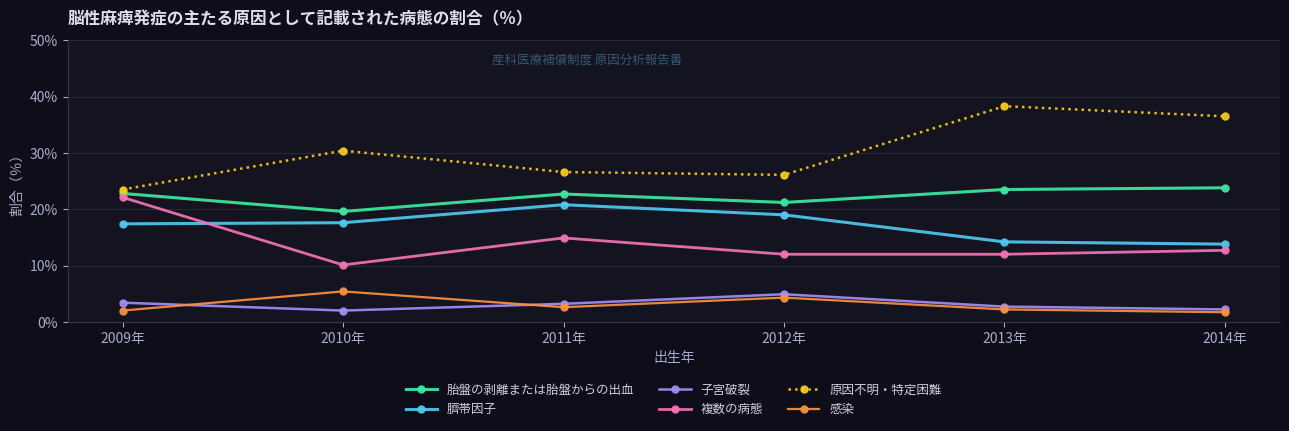

What is the spread (max minus min) of values at 2014年?

34.8